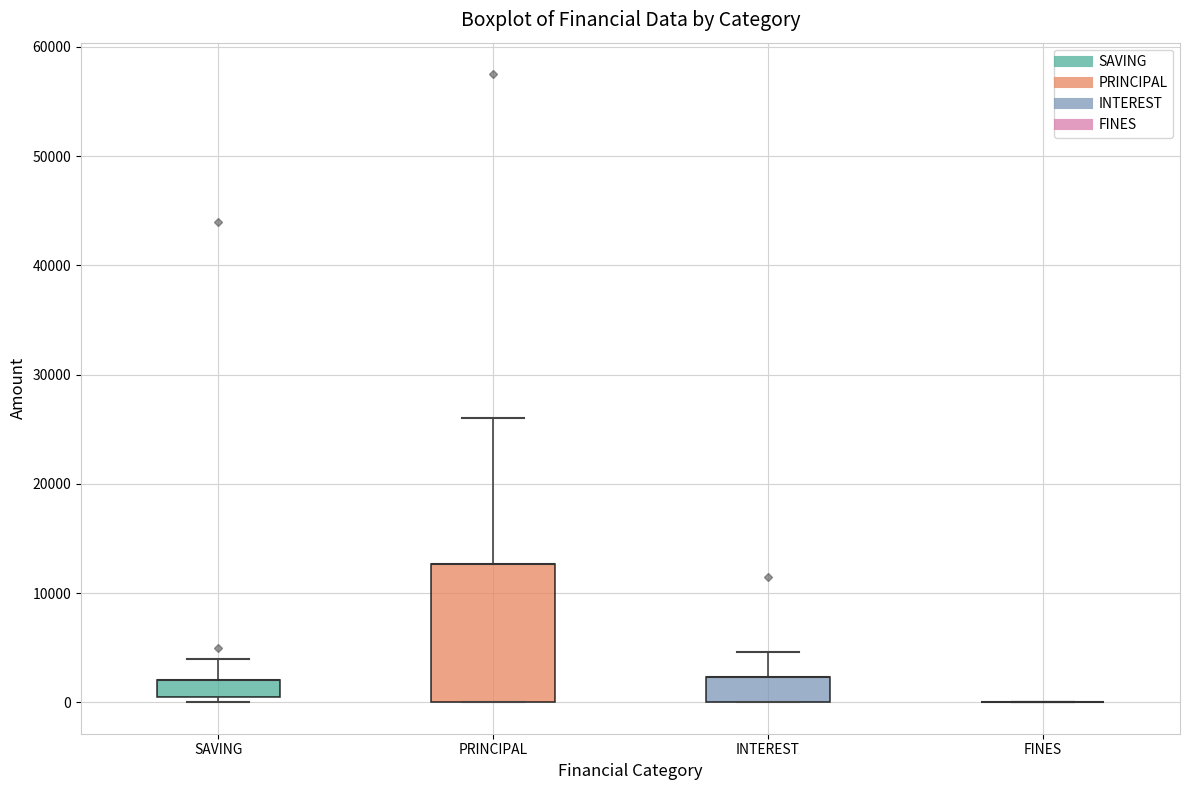

Reading left to right, transcribe this box plot: for each box, give where its median line is, the range the box spans, and where its two whiskers end, as read against the y-axis. The values are not printed on the chart, so give them approximately, as read against the axis.

SAVING: median 2000 (drawn on the box's upper edge), box 1000 to 2000, whiskers 0 to 4000
PRINCIPAL: median 13000 (drawn on the box's upper edge), box 0 to 13000, whiskers 0 to 26000
INTEREST: median 2000 (drawn on the box's upper edge), box 0 to 2000, whiskers 0 to 5000
FINES: box collapsed to a line at 0, whiskers 0 to 0